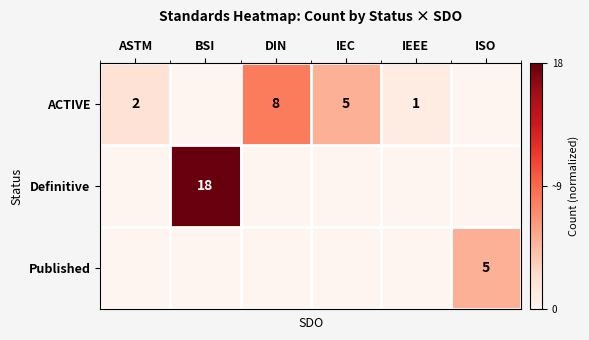

The ACTIVE series shows 2 at ASTM. True or false?

True